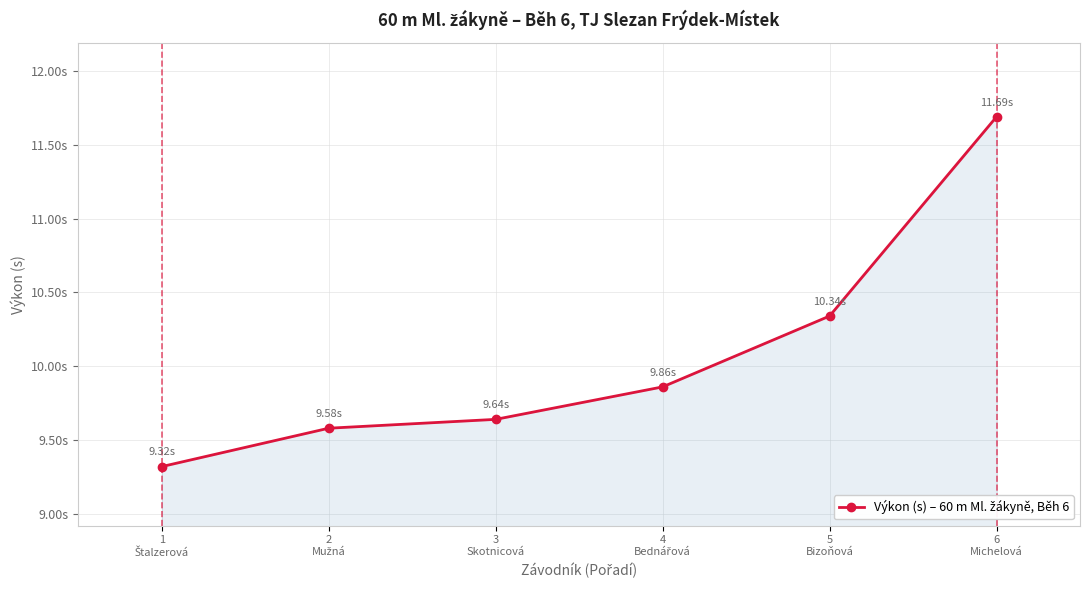

The chart shows a value of 4.6 at 3
Skotnicová. True or false?

False